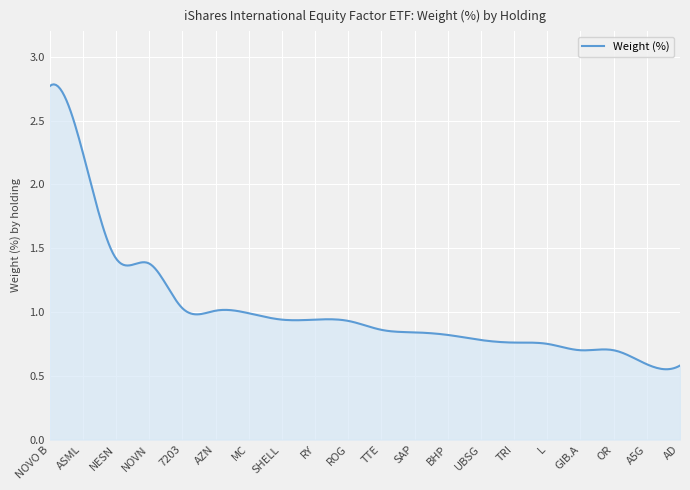

What is the maximum value shown in the chart?

2.8